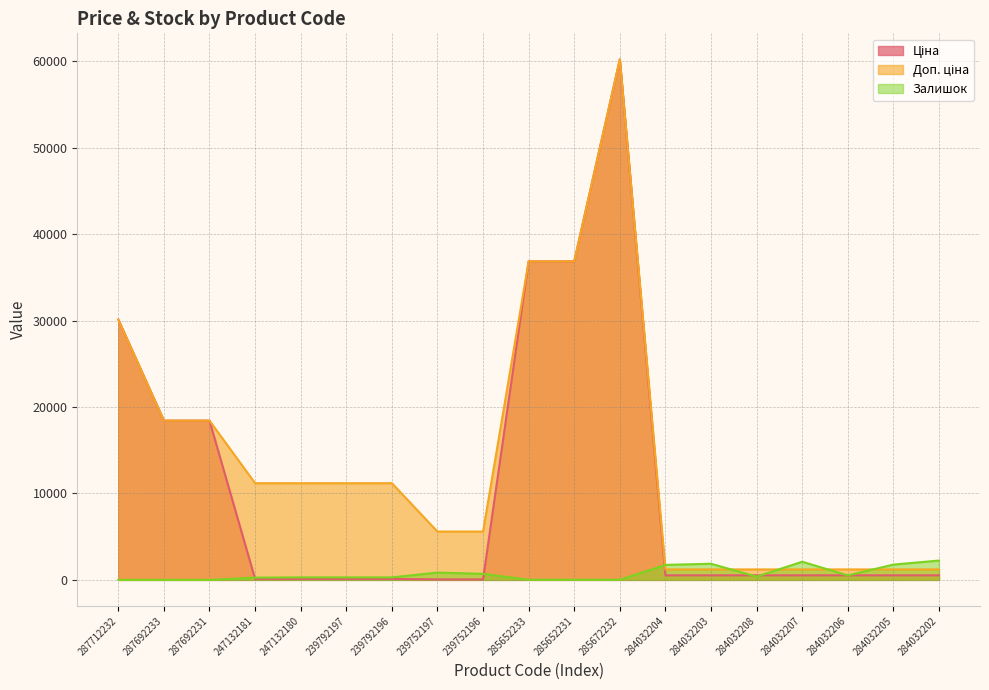

True or false: Доп. ціна and Ціна intersect in this chart.

False